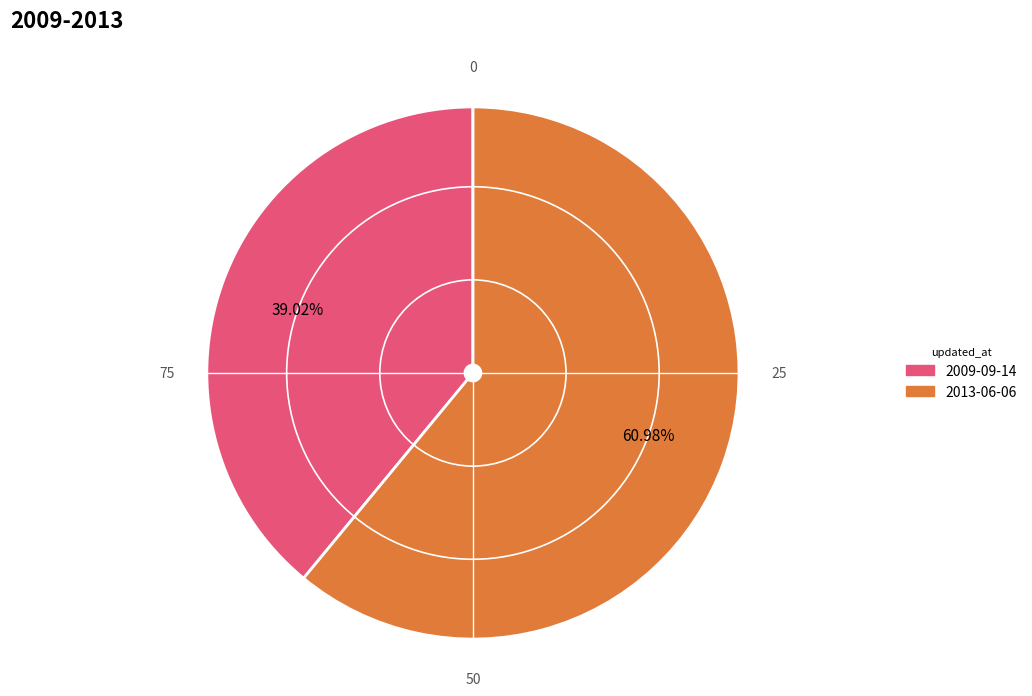

How many slices are in this pie chart?

2